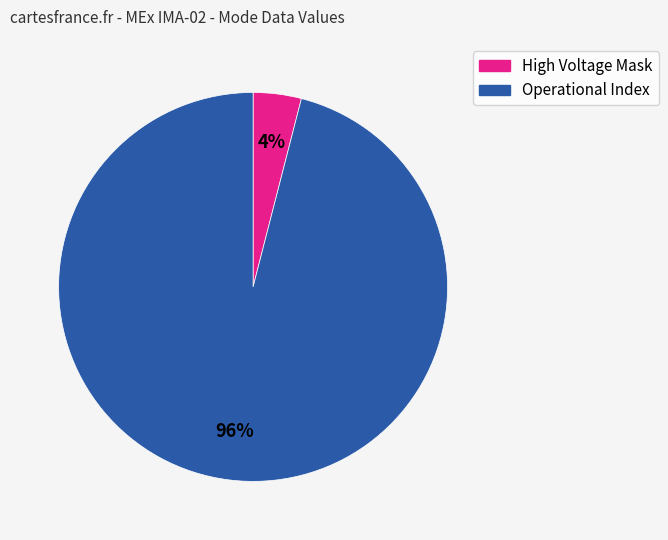

Is there any slice that represents more than half of the pie?

Yes